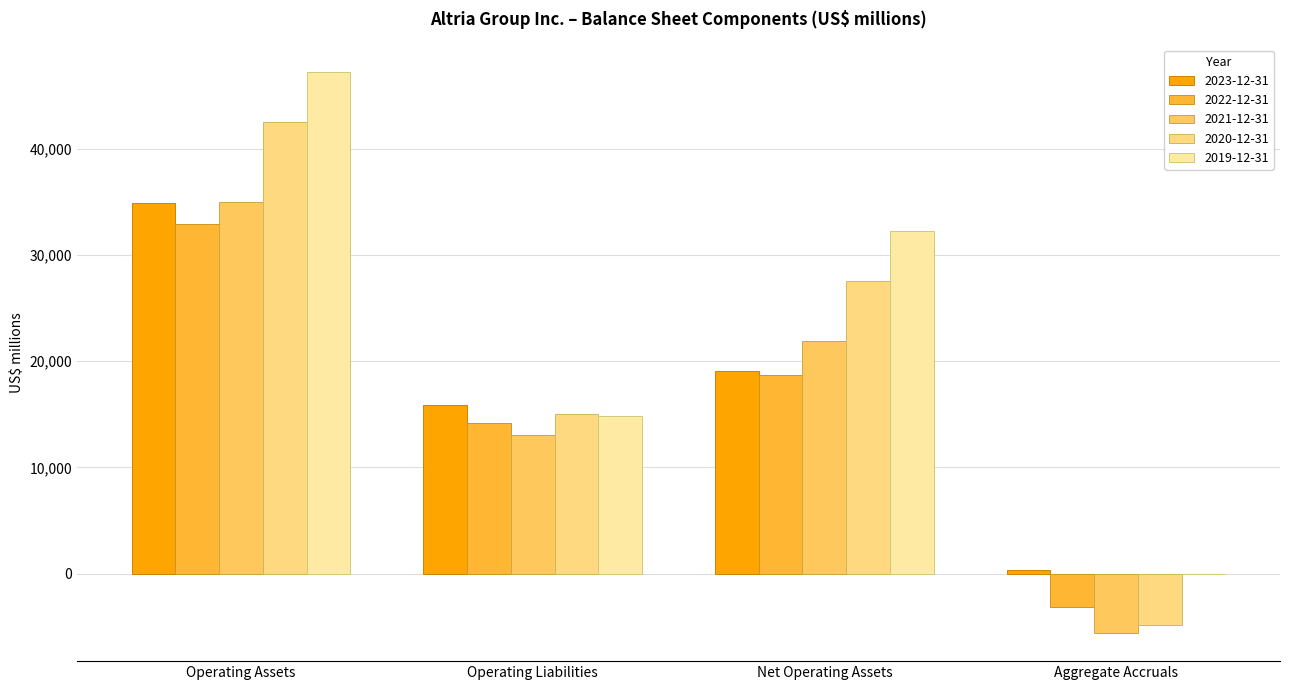

What are all the series names shown in the legend?

2023-12-31, 2022-12-31, 2021-12-31, 2020-12-31, 2019-12-31